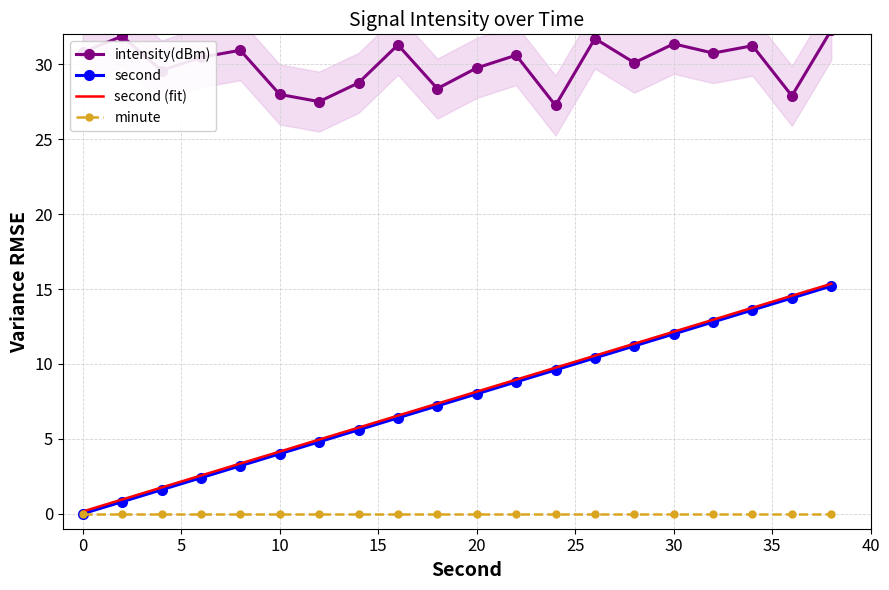

How many lines are shown in the chart?

4